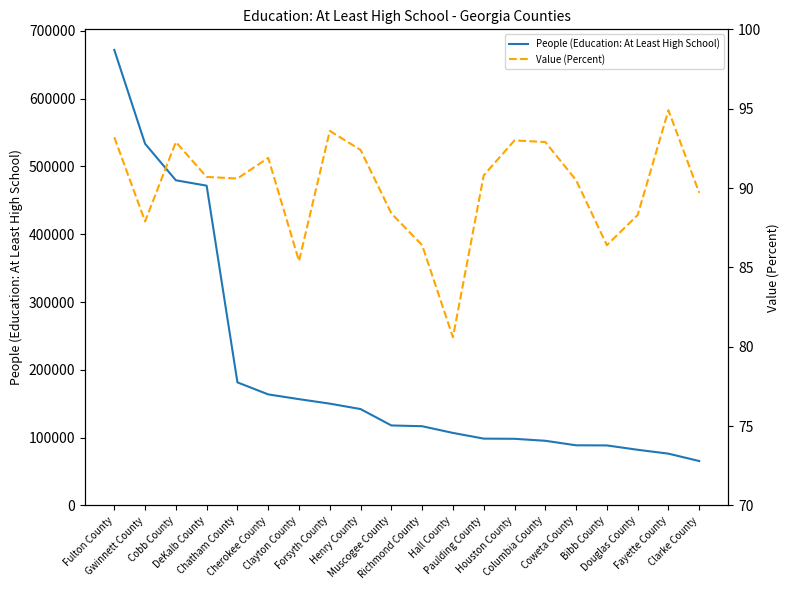

What is the value of the People (Education: At Least High School) point at the 12th from the left?

107010.0